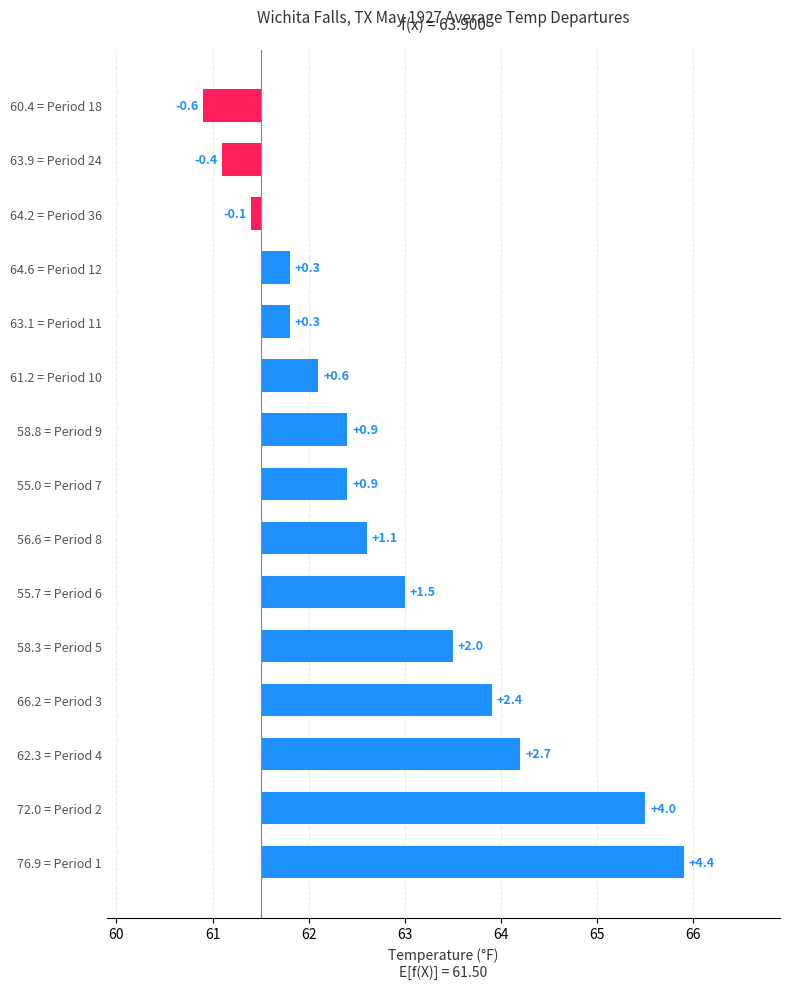

Reading left to right, list all the values displayed in this chart.

4.4	4.0	2.7	2.4	2.0	1.5	1.1	0.9	0.9	0.6	0.3	0.3	-0.1	-0.4	-0.6